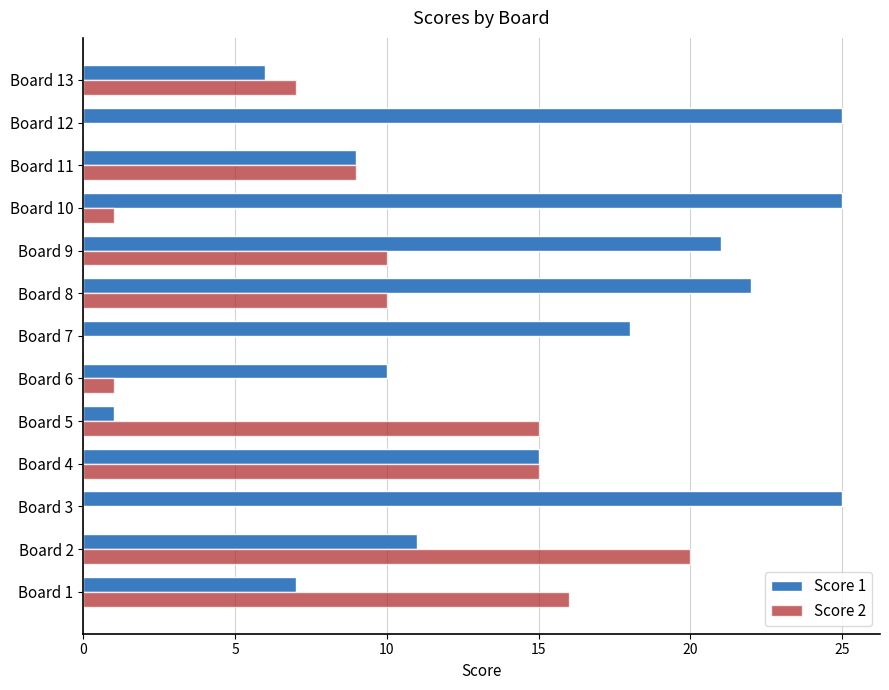

Which series changed the most between Board 3 and Board 5?

Score 1